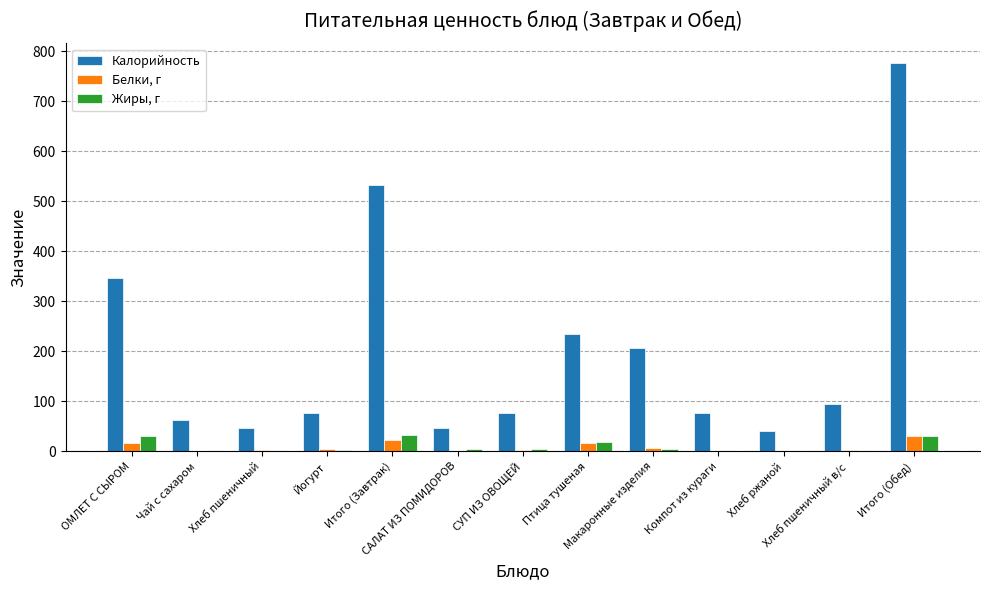

How many groups of bars are there?

13